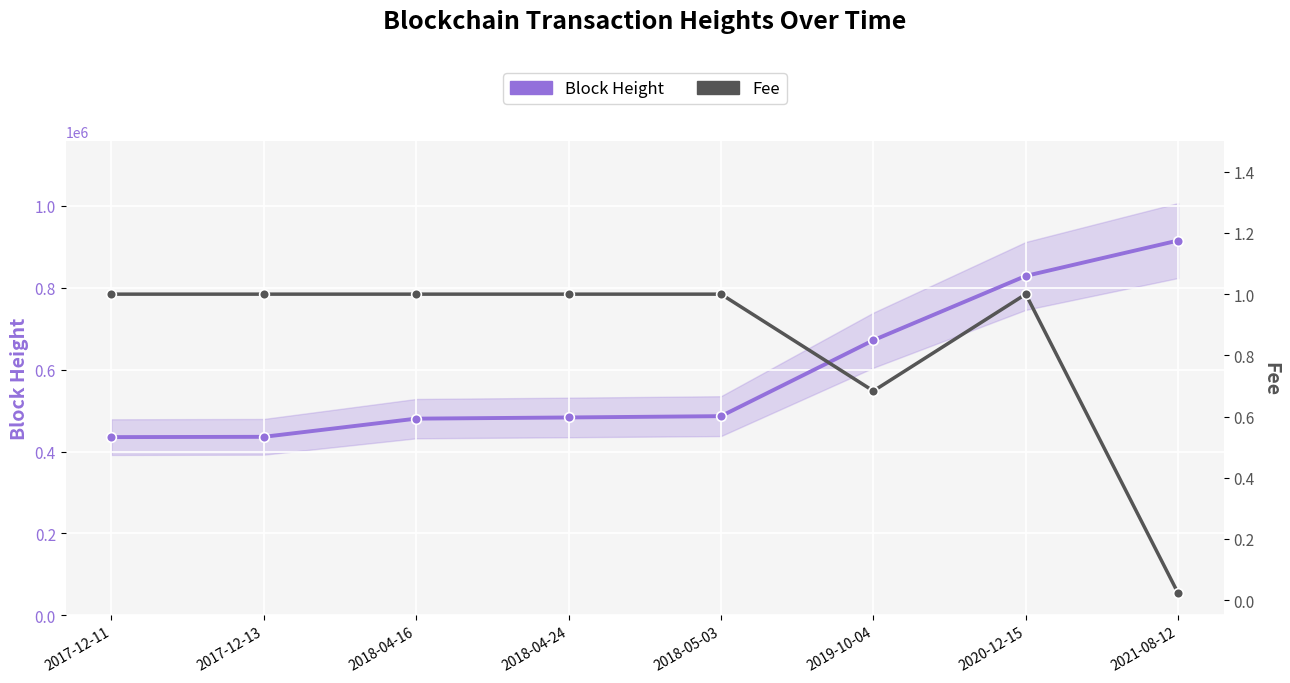

What are all the series names shown in the legend?

Block Height, Fee